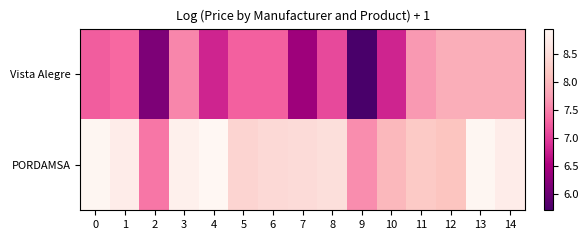

At 1, list the series in order from largest to smallest.

PORDAMSA, Vista Alegre